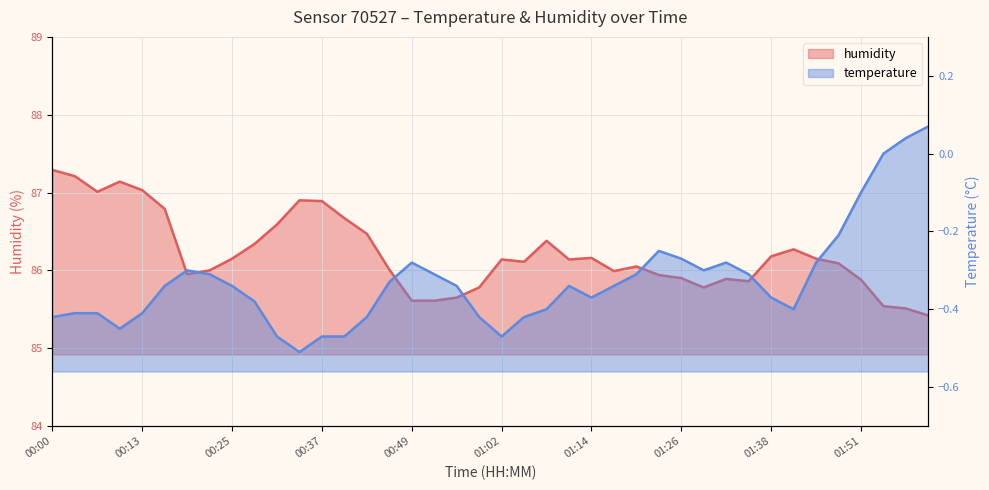

What is the value of the humidity point at the 36th from the left?

86.1